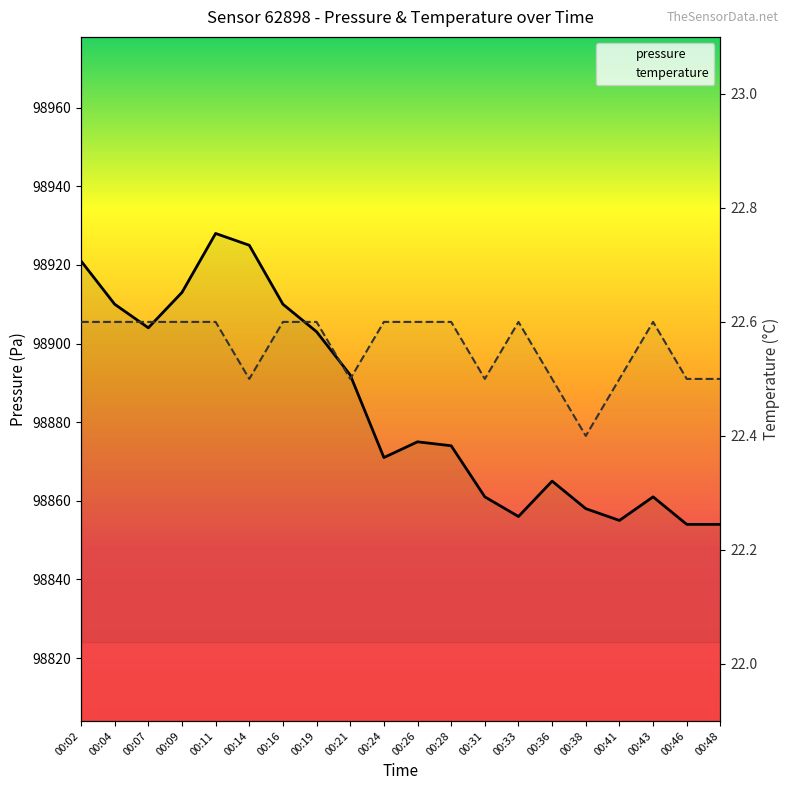

Is the value of temperature at 00:46 greater than the value of pressure at 00:31?

No